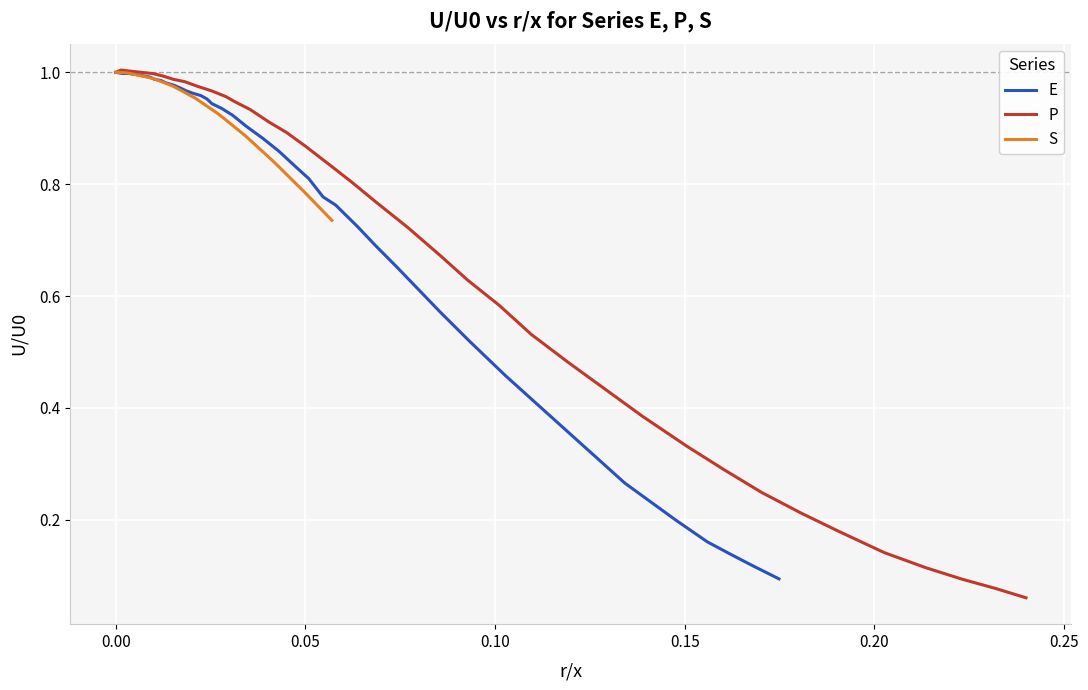

Is it true that E equals 0.6 at 11?

False